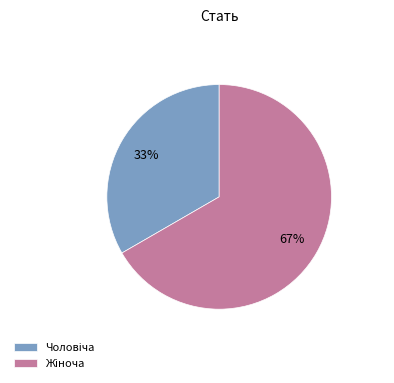

To the nearest percent, what is the average slice percentage?

50%